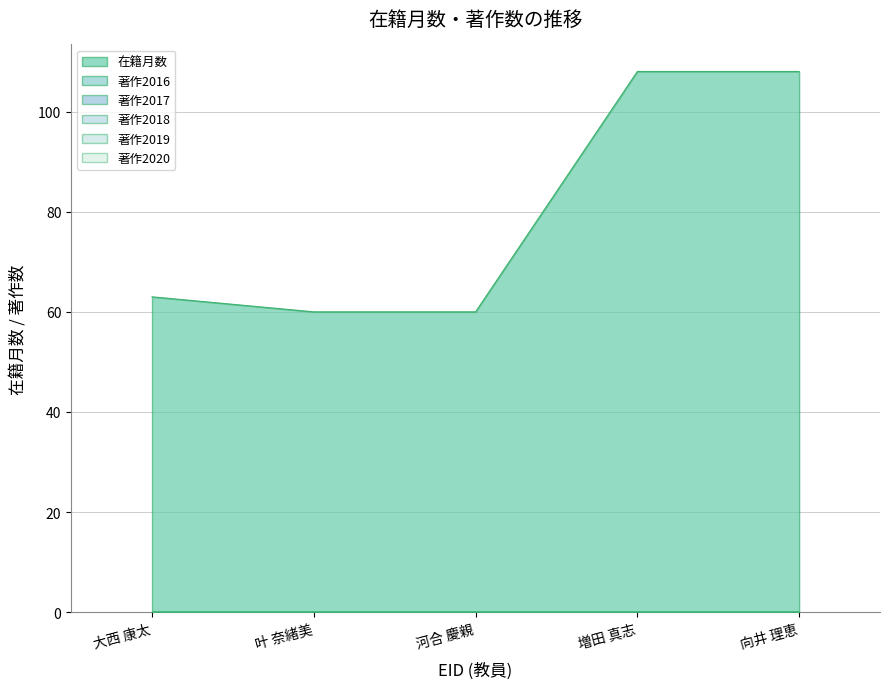

The 在籍月数 series shows 87 at 321990. True or false?

False